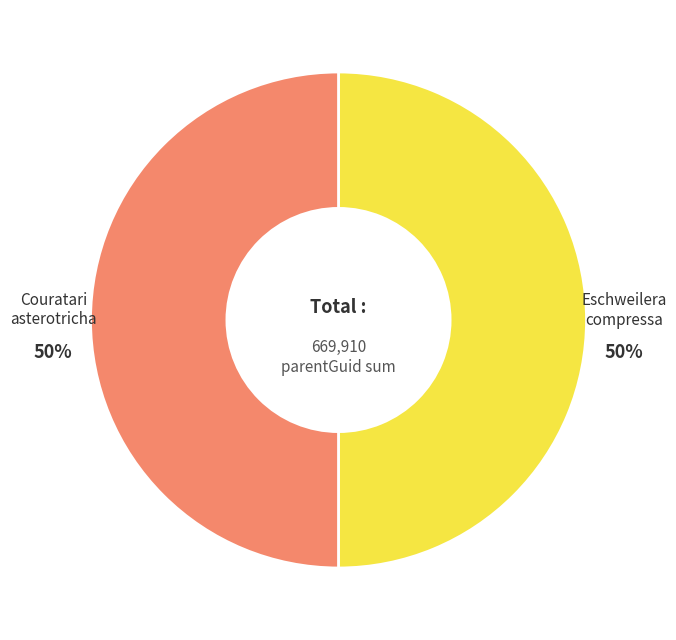

To the nearest percent, what is the average slice percentage?

50%